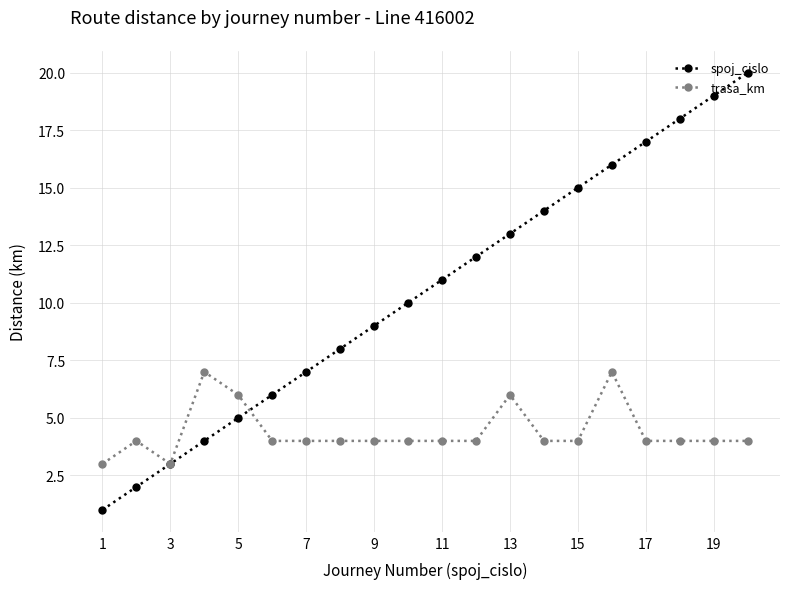

List the series in order of their overall mean, lowest first.

trasa_km, spoj_cislo